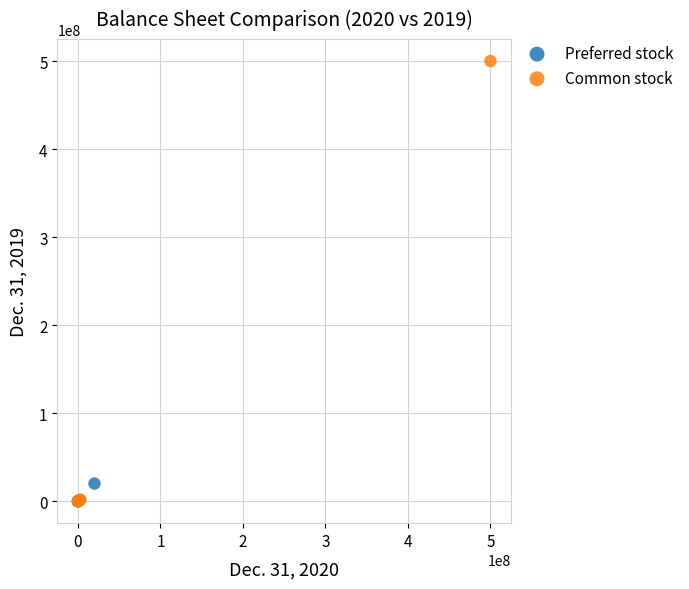

Which series reaches the maximum Y coordinate?

Common stock